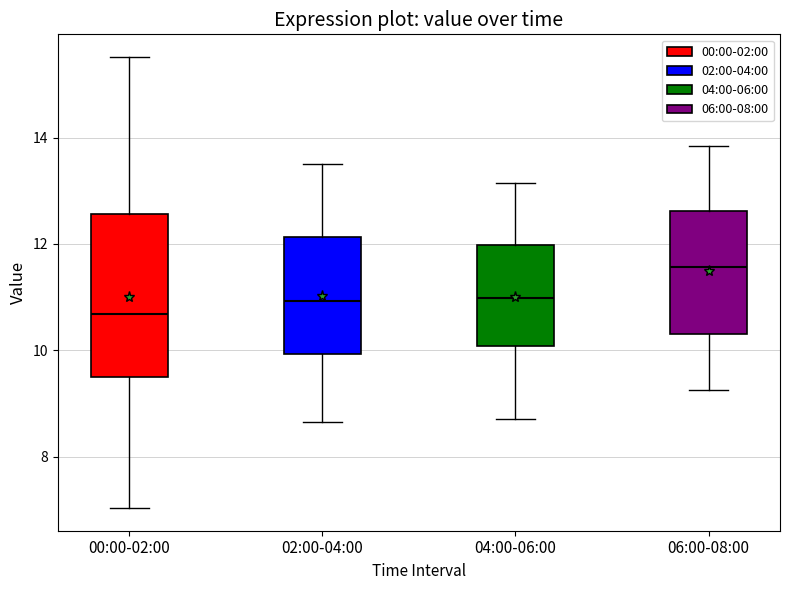

Reading left to right, transcribe this box plot: for each box, give where its median line is, the range the box spans, and where its two whiskers end, as read against the y-axis. The values are not printed on the chart, so give them approximately, as read against the axis.

00:00-02:00: median 10.6, box 9.4 to 12.6, whiskers 7.0 to 15.6
02:00-04:00: median 11.0, box 10.0 to 12.2, whiskers 8.6 to 13.6
04:00-06:00: median 11.0, box 10.0 to 12.0, whiskers 8.8 to 13.2
06:00-08:00: median 11.6, box 10.4 to 12.6, whiskers 9.2 to 13.8